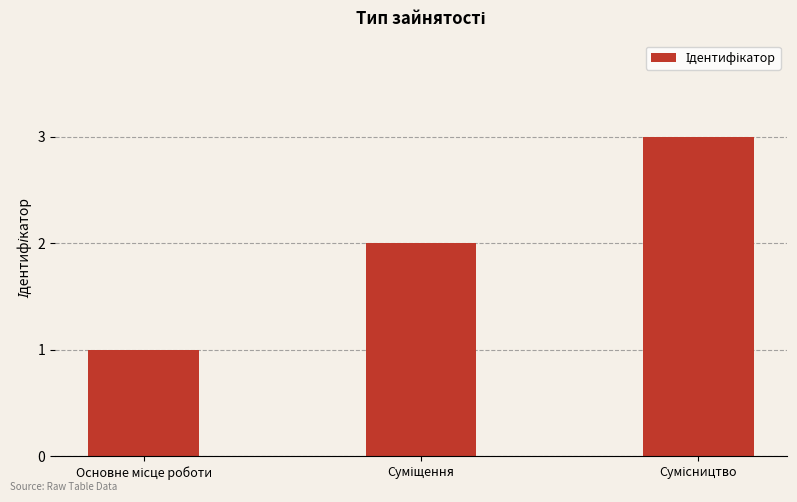

What is the greatest value displayed?

3